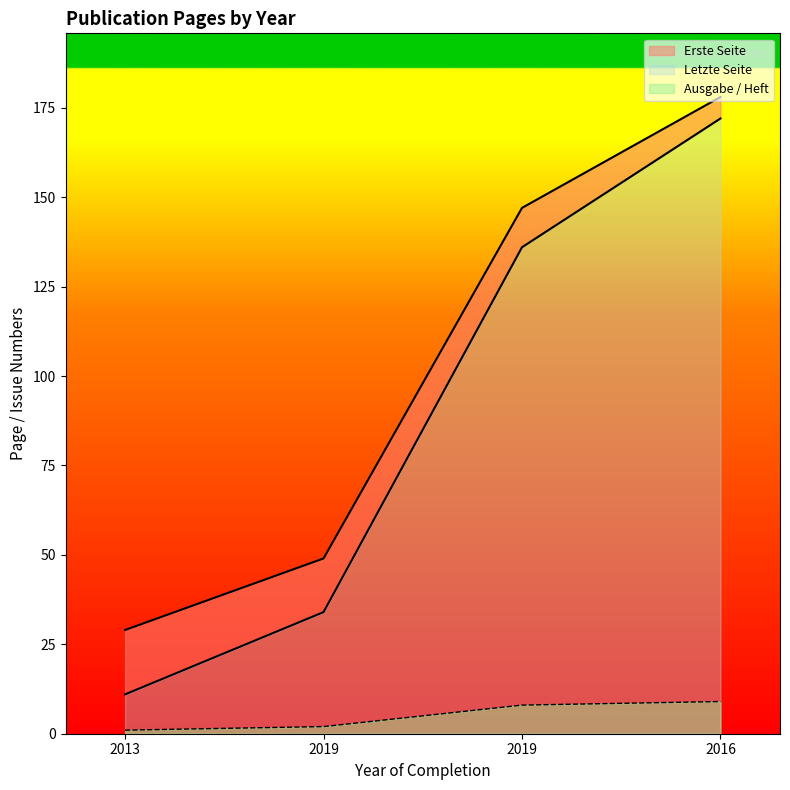

Which series has the largest range (max minus min)?

Erste Seite